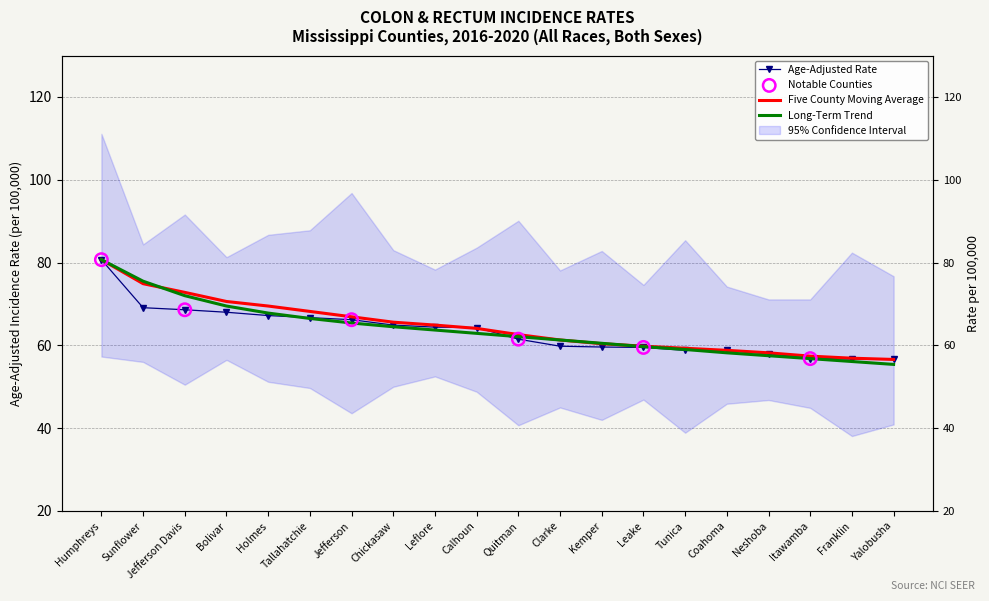

Is the value of Age-Adjusted Rate at Quitman greater than the value of Long-Term Trend at Yalobusha?

Yes